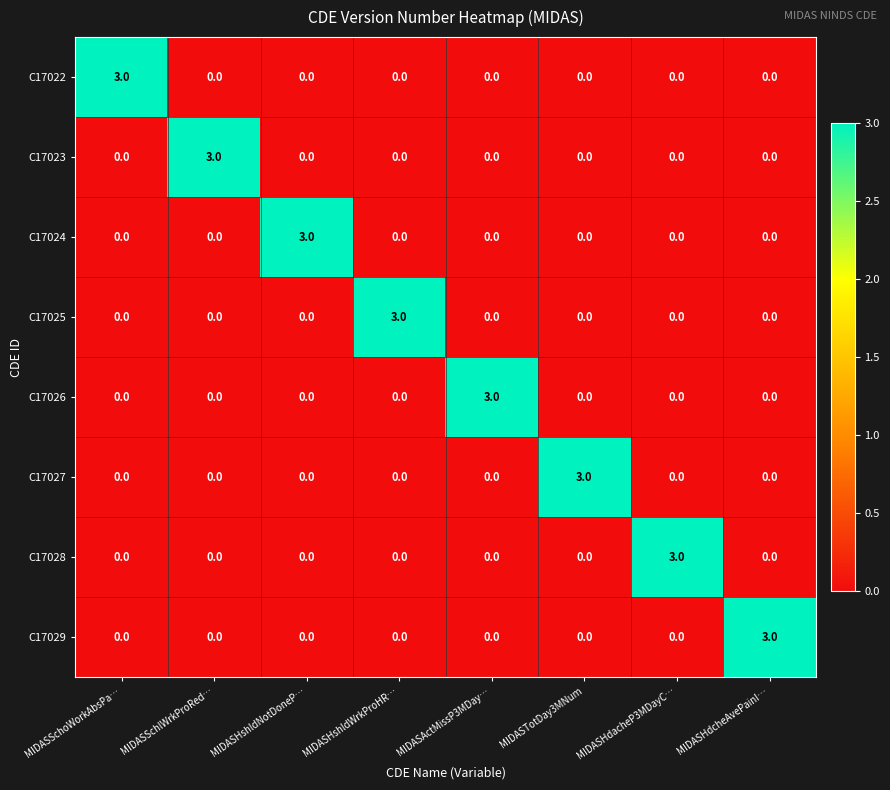

Is it true that C17025 equals 0 at MIDASSchlWrkProRed…?

True